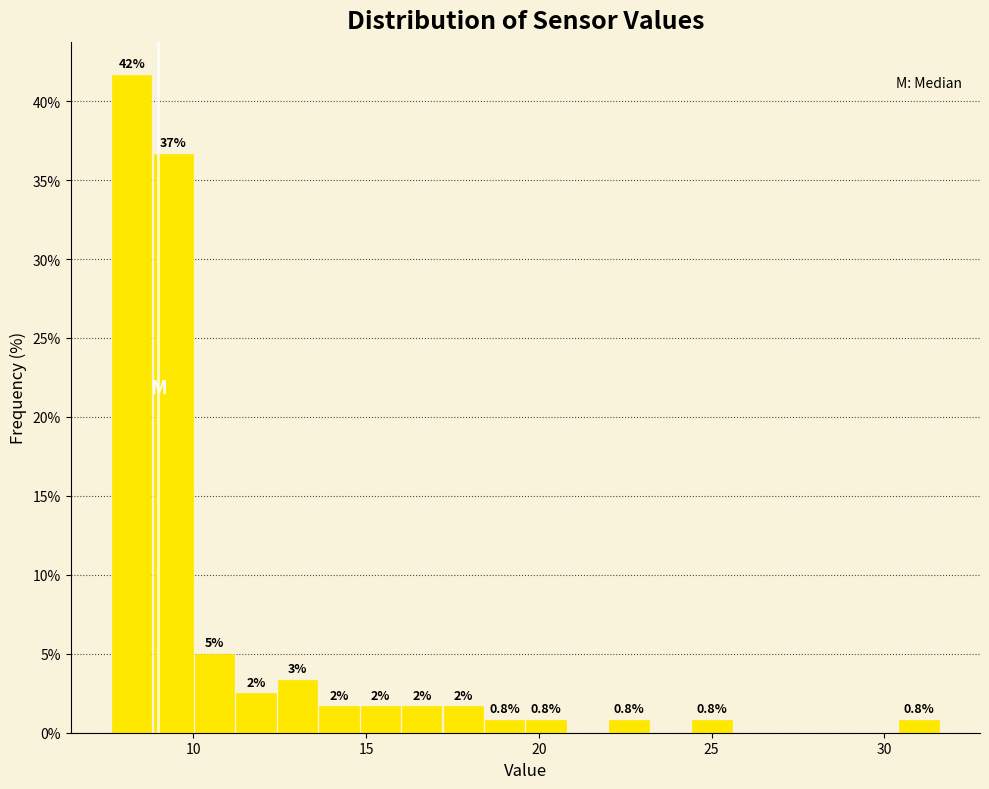

Around what value on the x-axis is the tallest bar? Give the approximate position of its centre, as read against the axis.

8.0